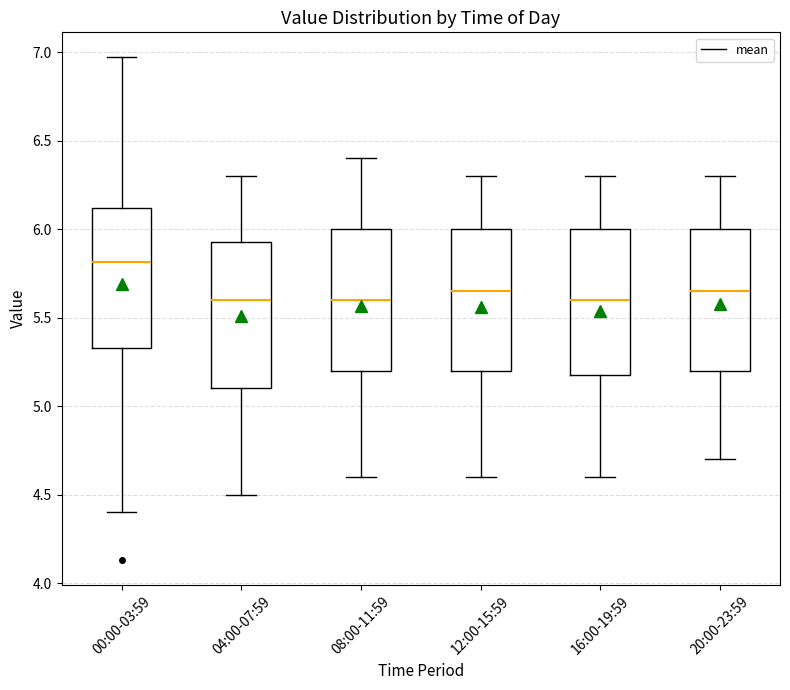

Reading left to right, read every box against the y-axis: the position of its median line, the range the box covers, and the ends of its whiskers. The values are not printed on the chart, so give them approximately, as read against the axis.

00:00-03:59: median 5.80, box 5.35 to 6.10, whiskers 4.40 to 6.95
04:00-07:59: median 5.60, box 5.10 to 5.95, whiskers 4.50 to 6.30
08:00-11:59: median 5.60, box 5.20 to 6.00, whiskers 4.60 to 6.40
12:00-15:59: median 5.65, box 5.20 to 6.00, whiskers 4.60 to 6.30
16:00-19:59: median 5.60, box 5.20 to 6.00, whiskers 4.60 to 6.30
20:00-23:59: median 5.65, box 5.20 to 6.00, whiskers 4.70 to 6.30